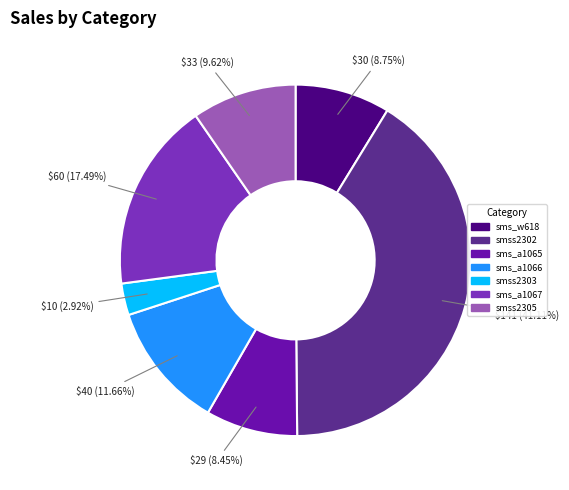

Between sms_a1066 and smss2305, which is larger?

sms_a1066